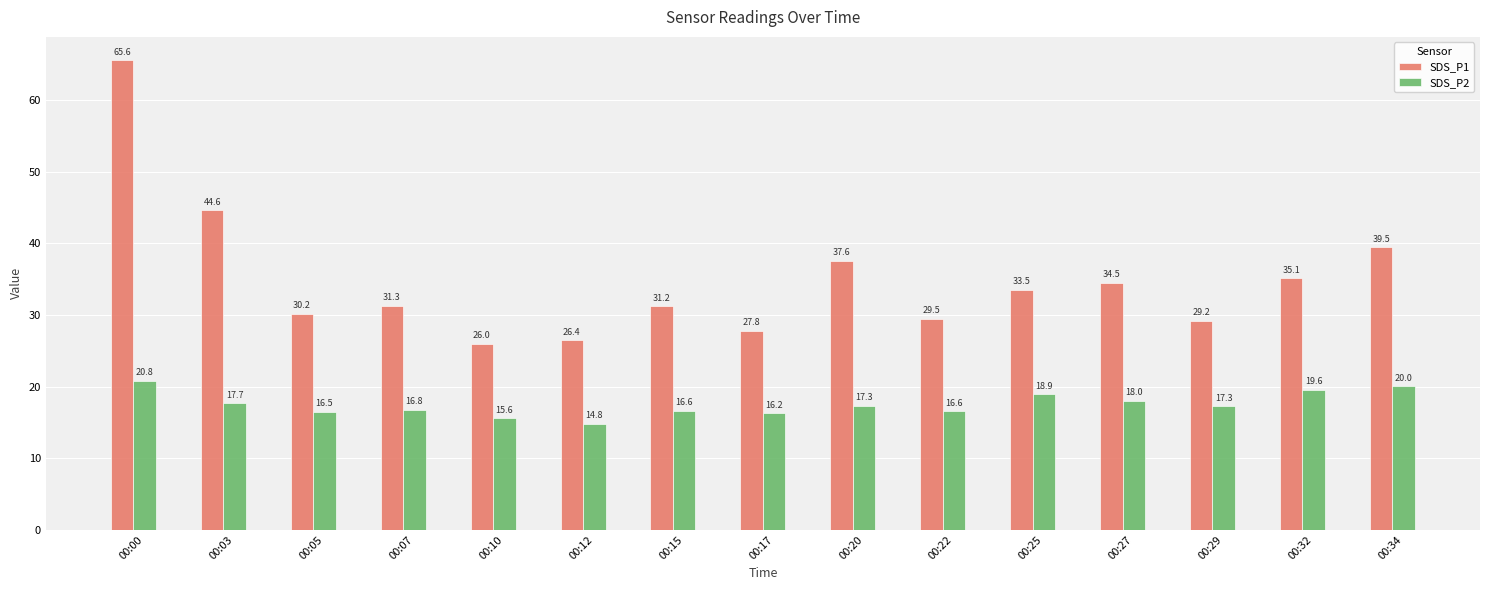

How many values in the SDS_P2 series are below 17?

7